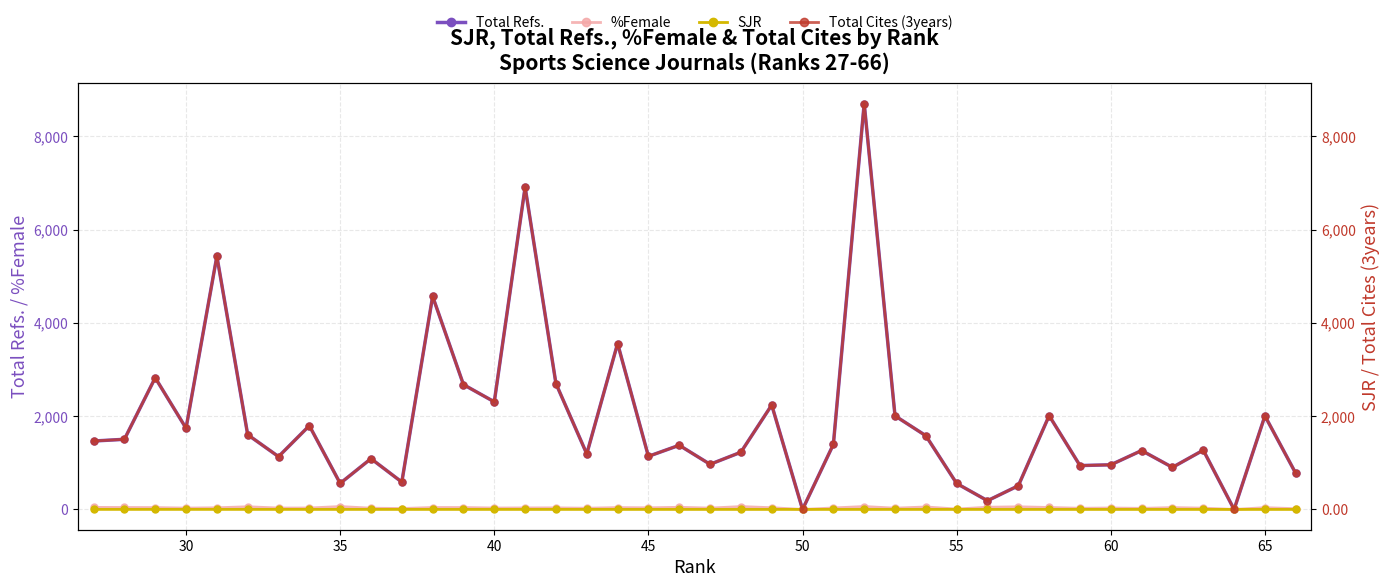

True or false: Total Refs. has more than 0 interior local peaks.

True